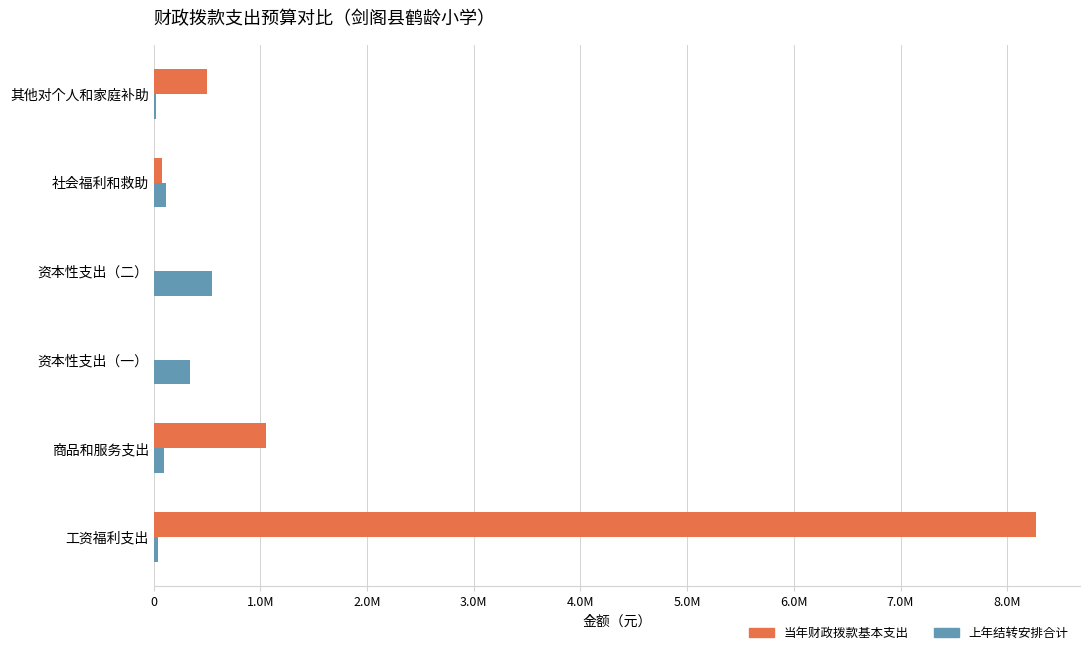

What are all the series names shown in the legend?

当年财政拨款基本支出, 上年结转安排合计